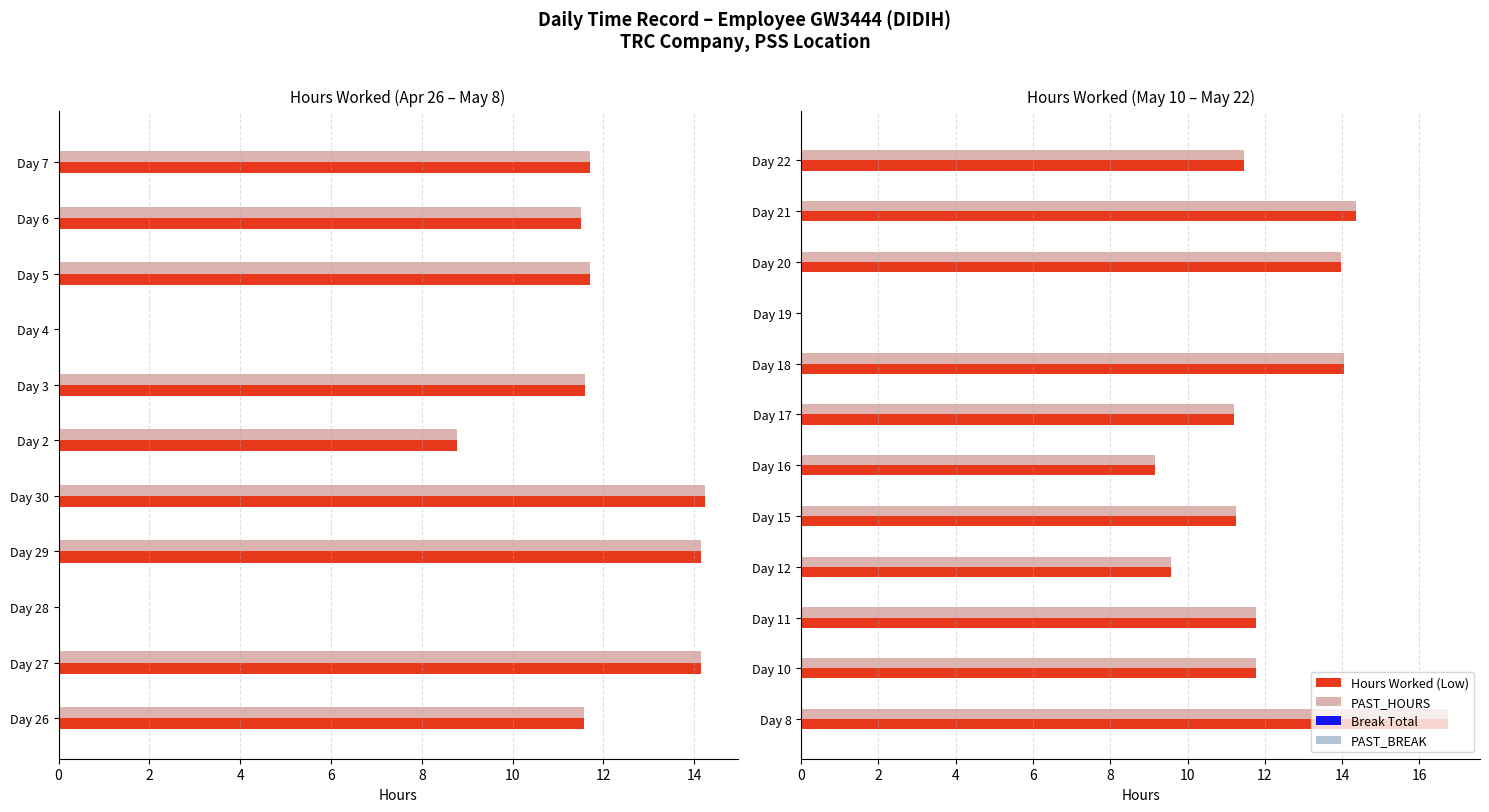

What is the sum of the PAST_BREAK values at 2 and 8?

0.4